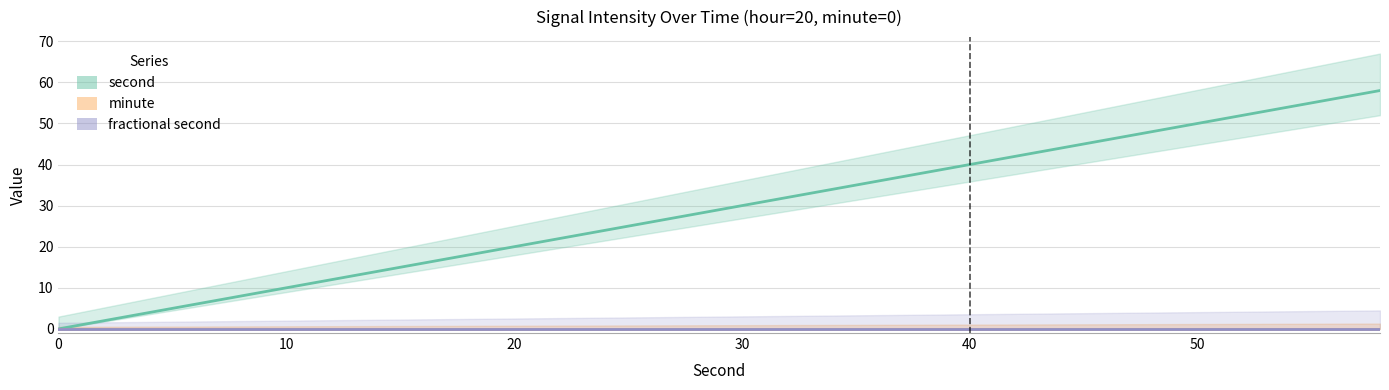

What are all the series names shown in the legend?

second, minute, fractional second